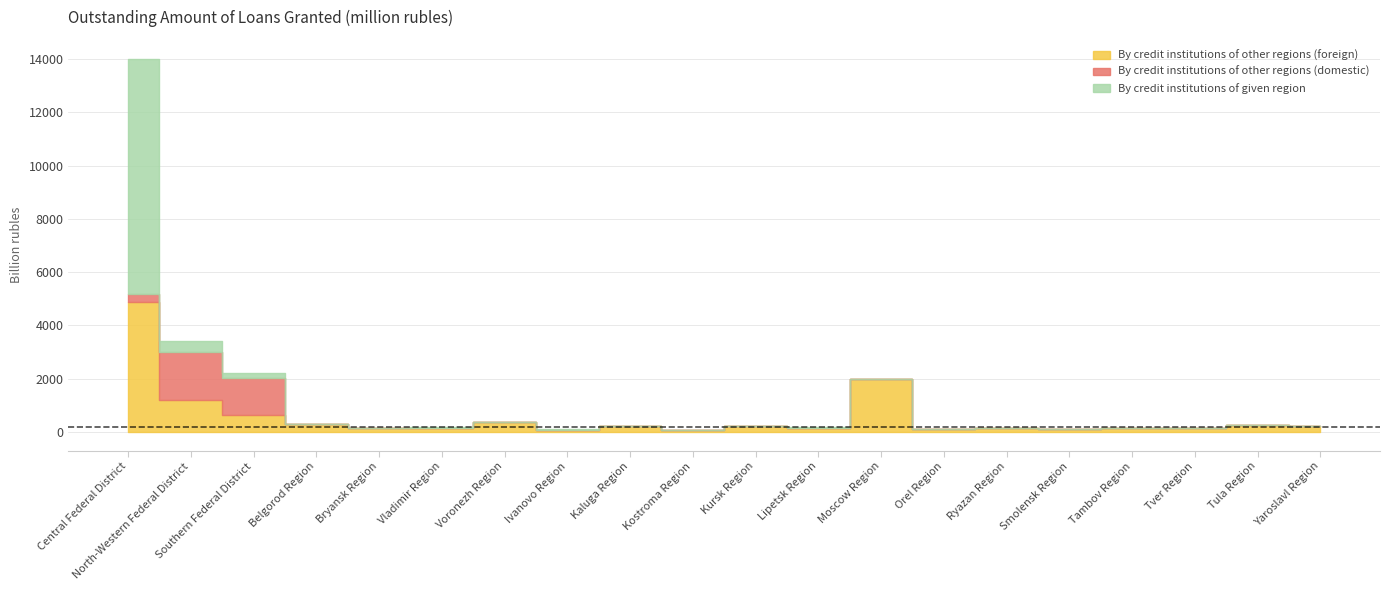

At which category does By credit institutions of given region reach its first local valley?

Bryansk Region